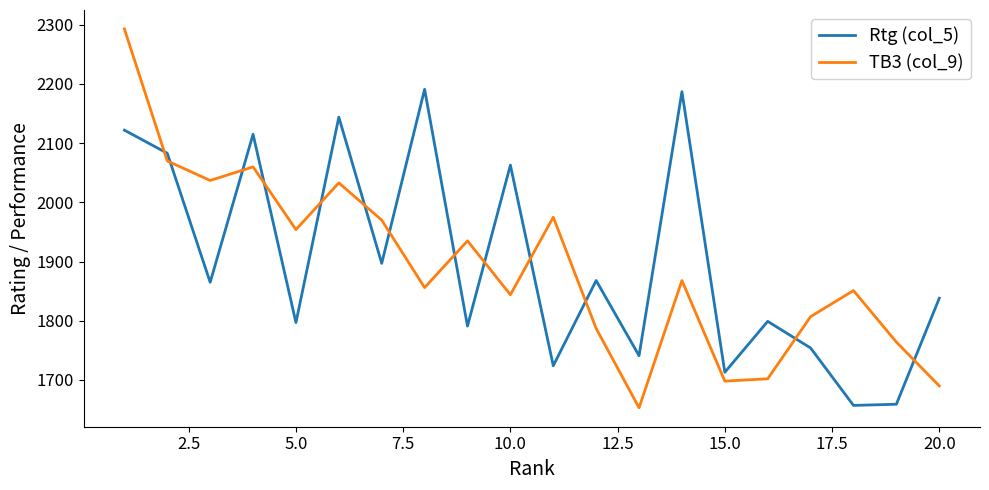

What is the maximum value for TB3 (col_9)?

2293